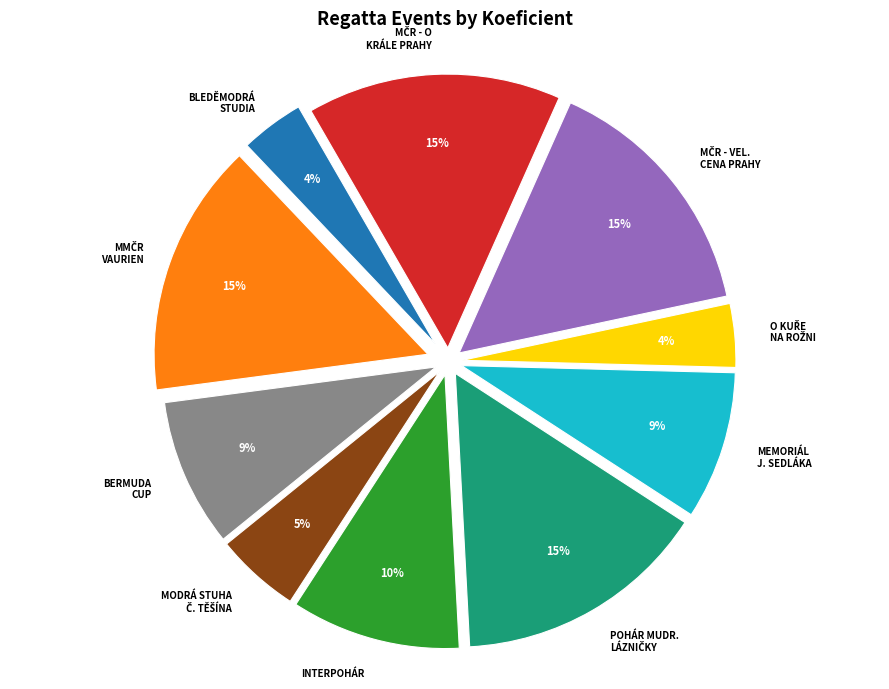

To the nearest percent, what is the difference between the largest and smallest slice percentages?

11%